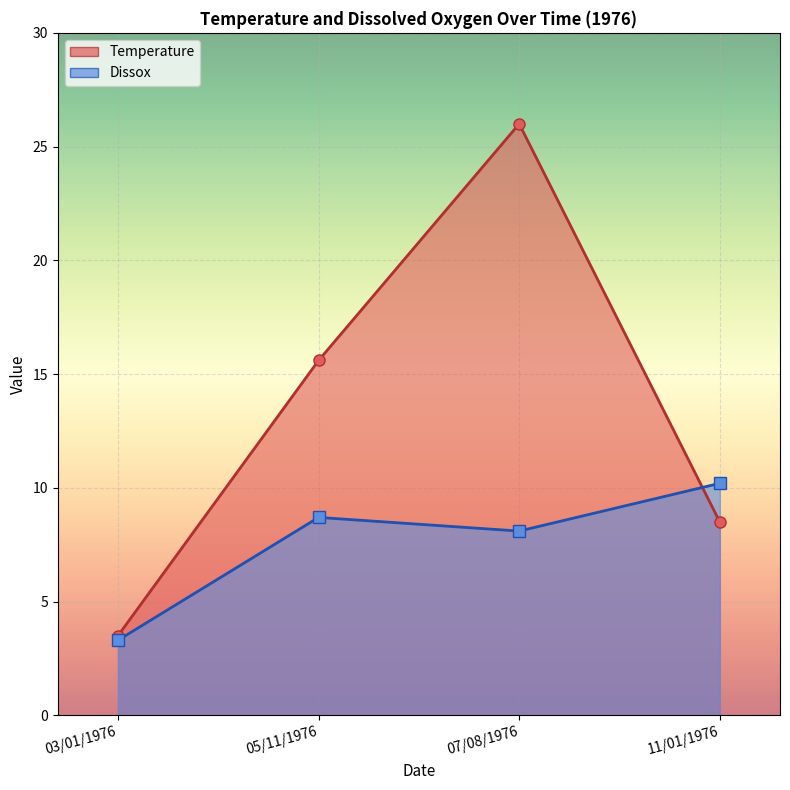

Which has a higher value, 03/01/1976 or 05/11/1976?

05/11/1976